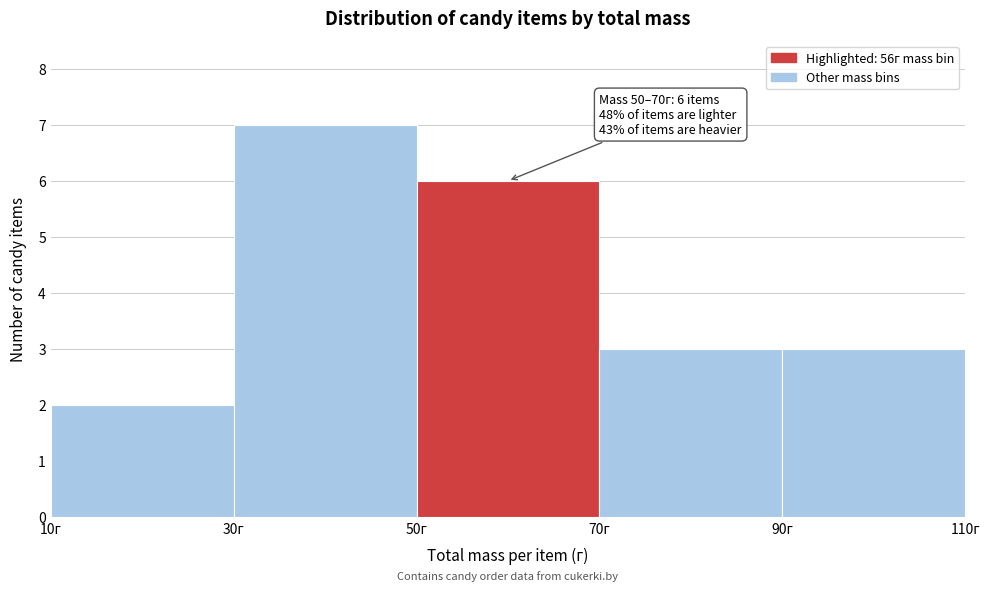

Which range on the x-axis has the tallest bar?

30 to 50